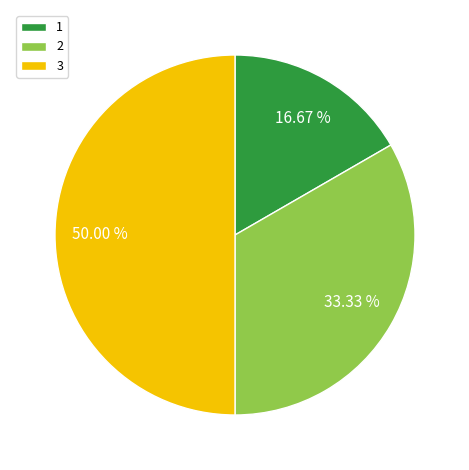

Between 1 and 2, which is larger?

2